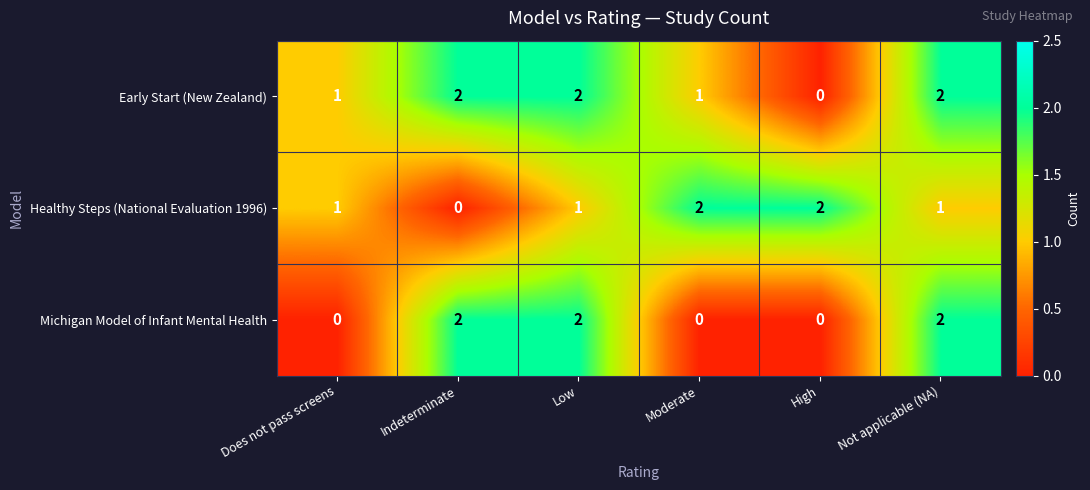

What is the difference between the highest and lowest values at High?

2